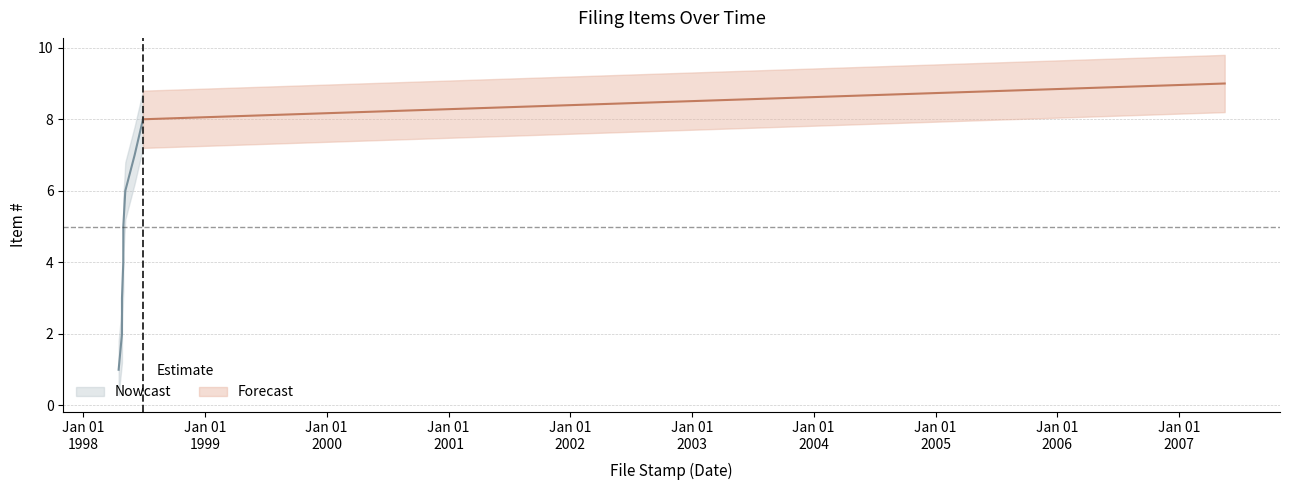

True or false: Item # and Item # lower cross at least once.

False